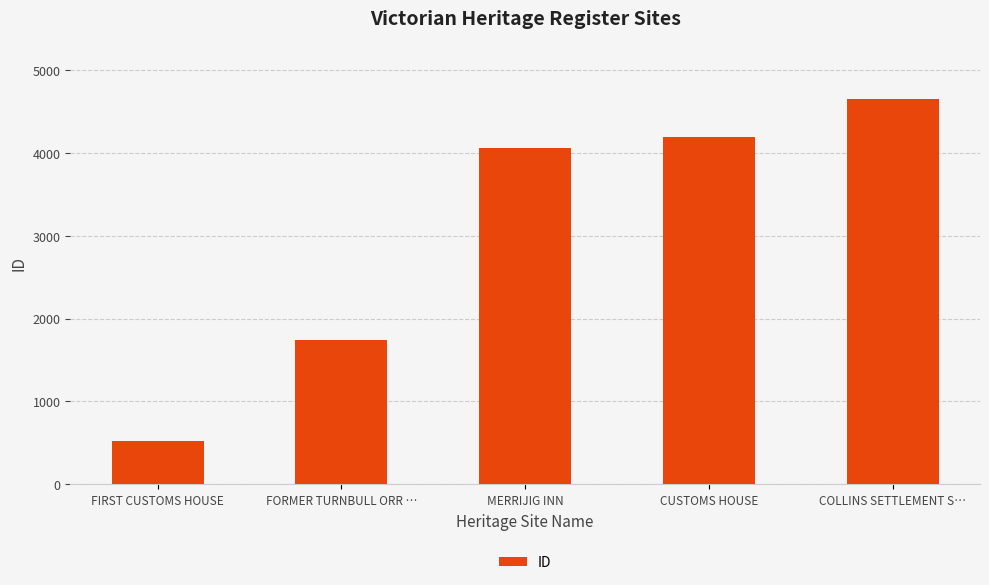

At which category does the chart reach its minimum across all series?

FIRST CUSTOMS HOUSE